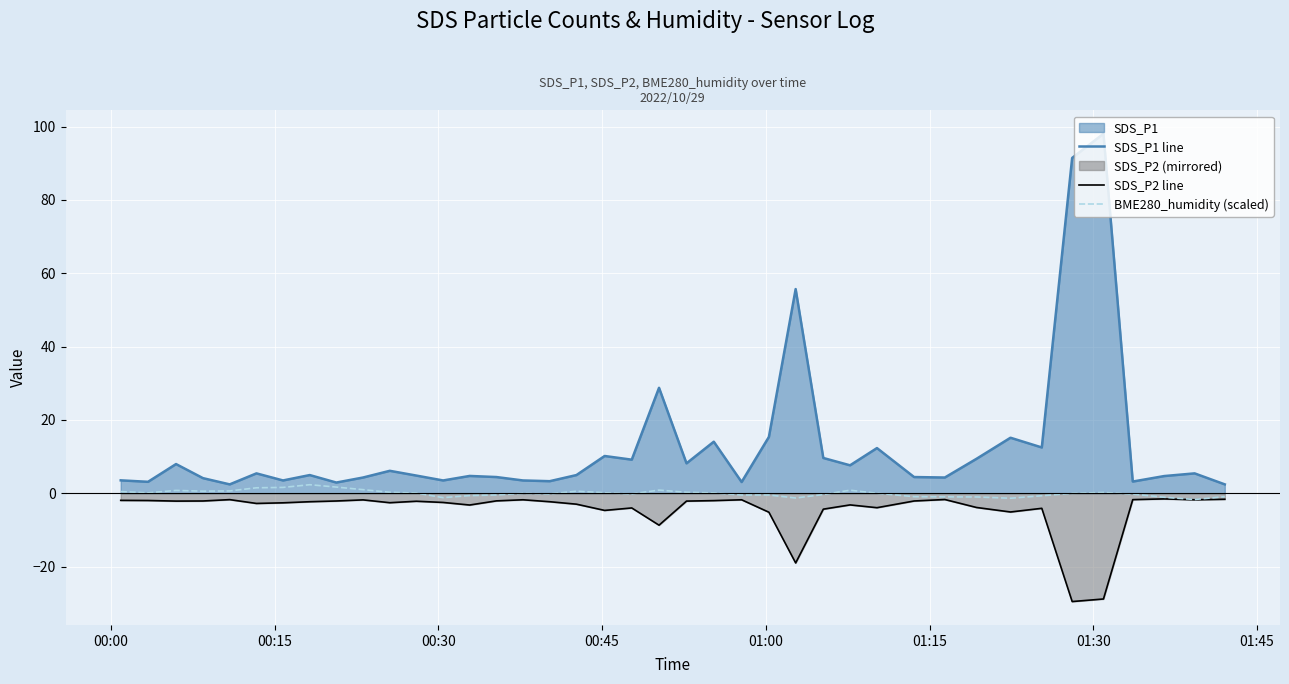

List the series in order of their overall mean, highest first.

SDS_P1 line, BME280_humidity (scaled), SDS_P2 line